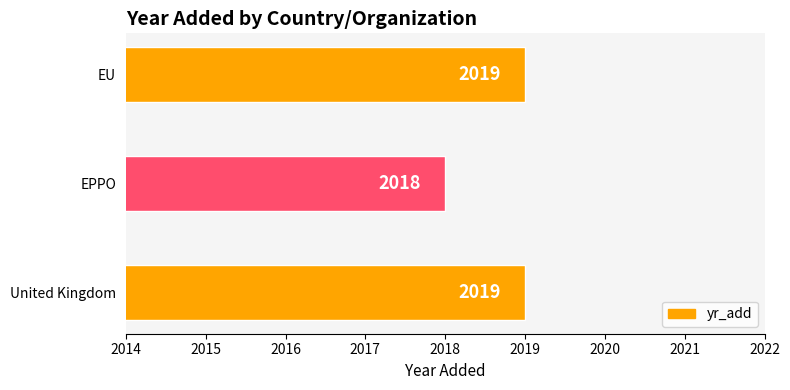

Reading bottom to top, extract all data points from this chart.

United Kingdom=2019	EPPO=2018	EU=2019